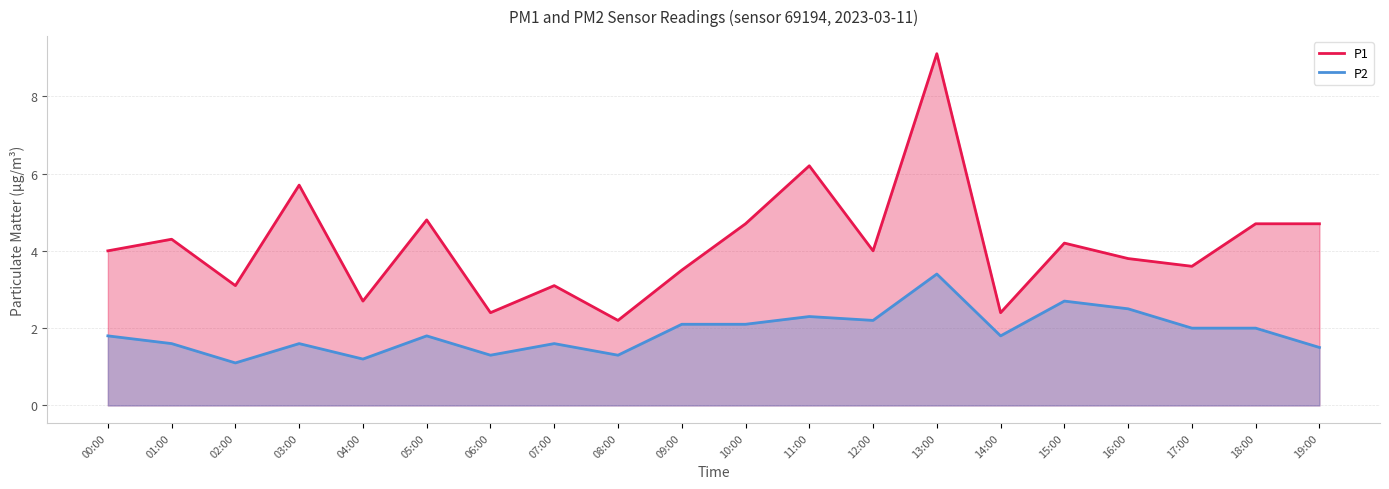

Which series has the widest spread of values?

P1